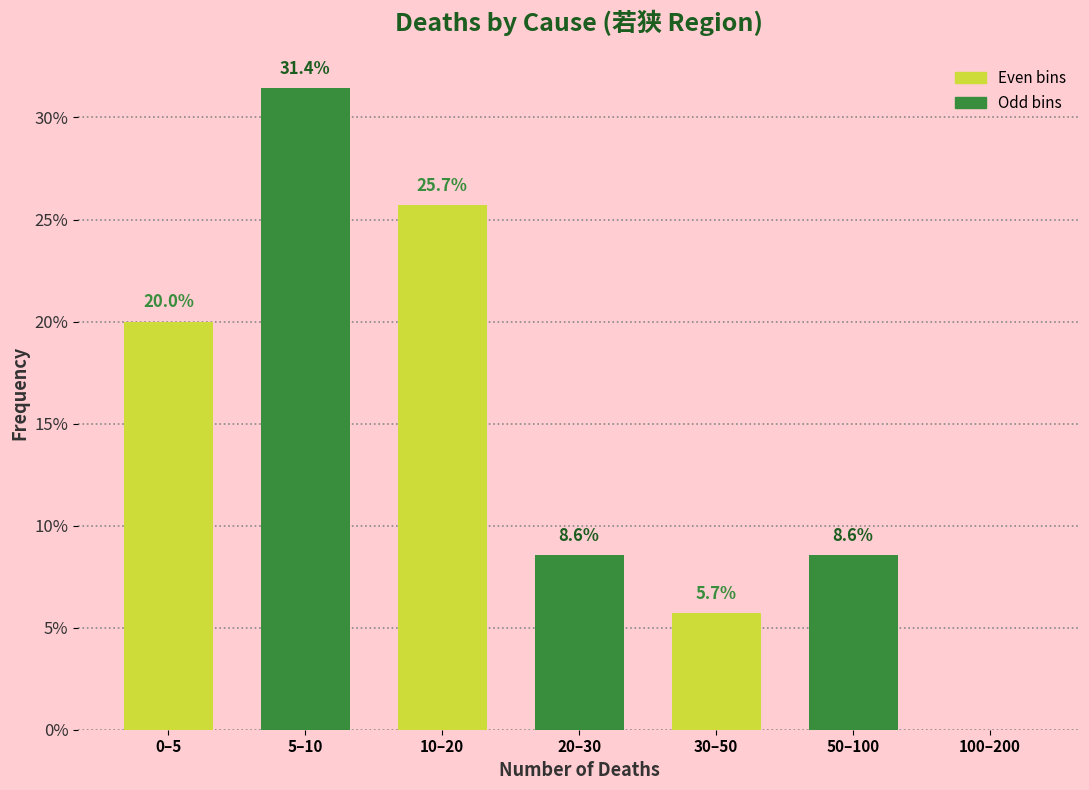

Reading right to left, what are all the values shown in this chart?

100–200=0.0	50–100=8.6	30–50=5.7	20–30=8.6	10–20=25.7	5–10=31.4	0–5=20.0